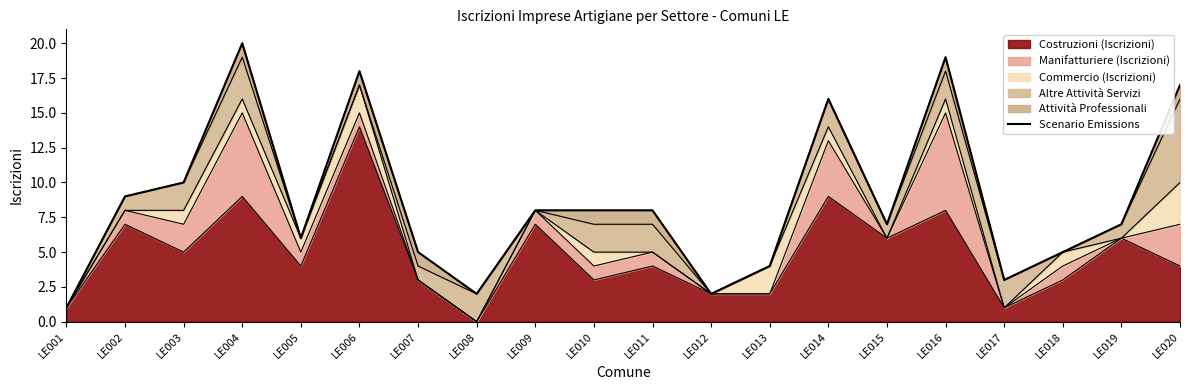

How many lines are shown in the chart?

1